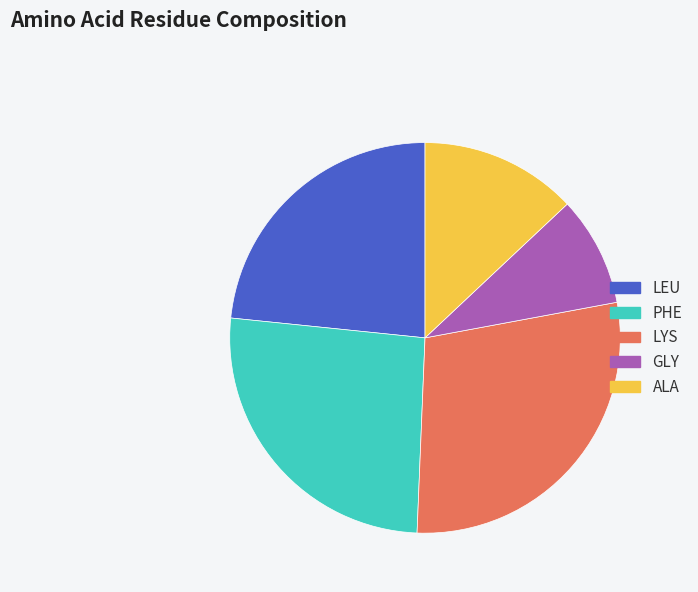

Combined, do LEU and PHE account for over 50%?

No